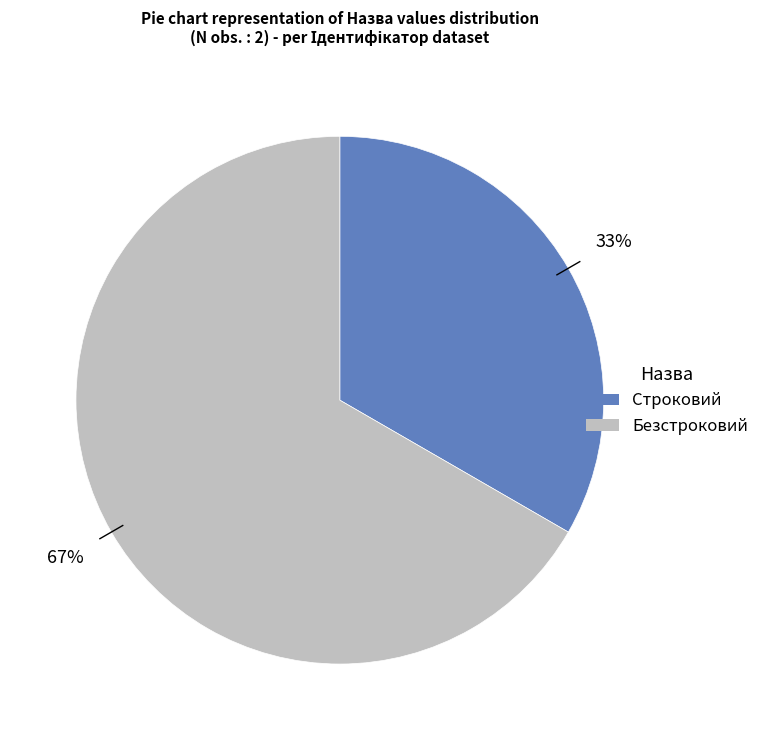

True or false: Безстроковий accounts for 67% of the total.

True